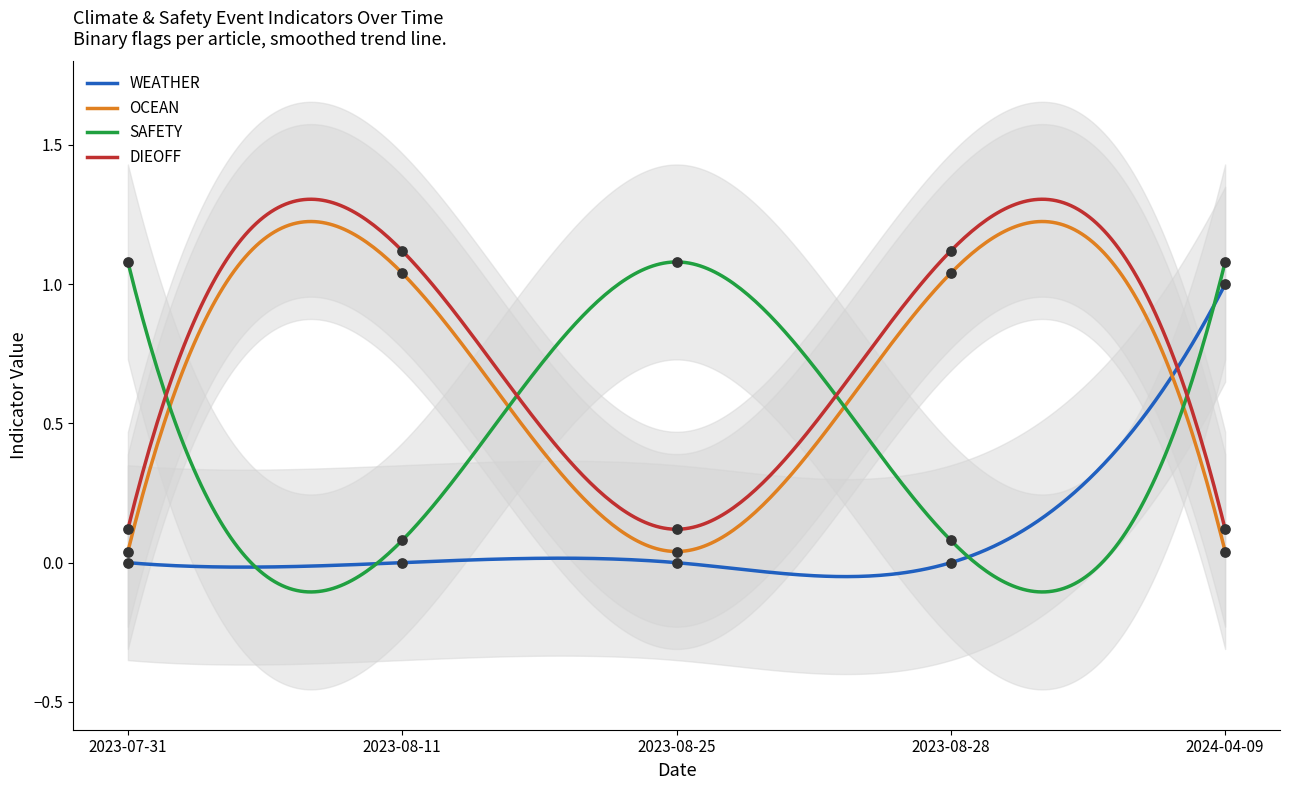

Which series contains the highest Y value?

DIEOFF